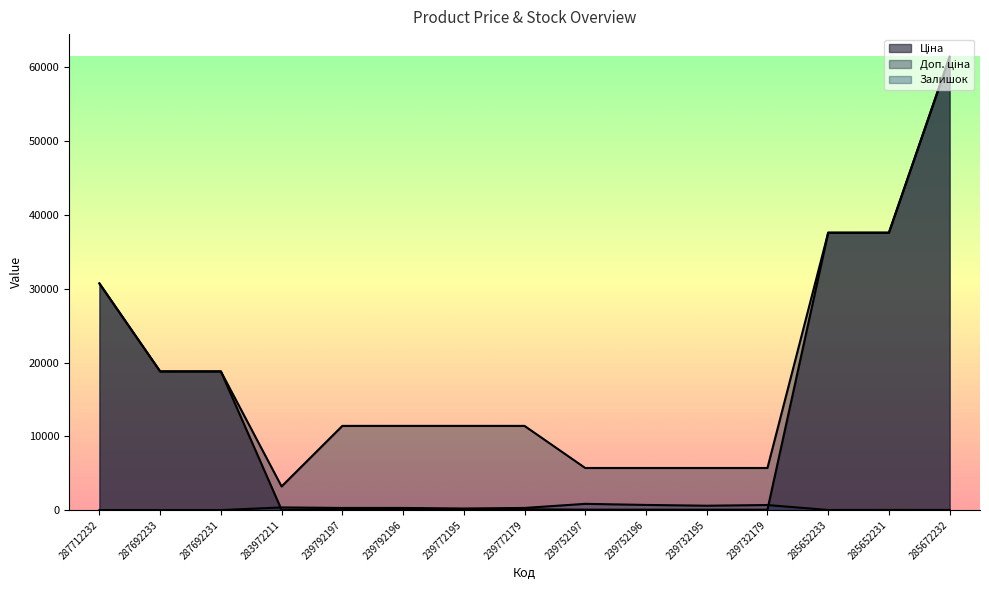

True or false: Залишок and Доп. ціна cross at least once.

False